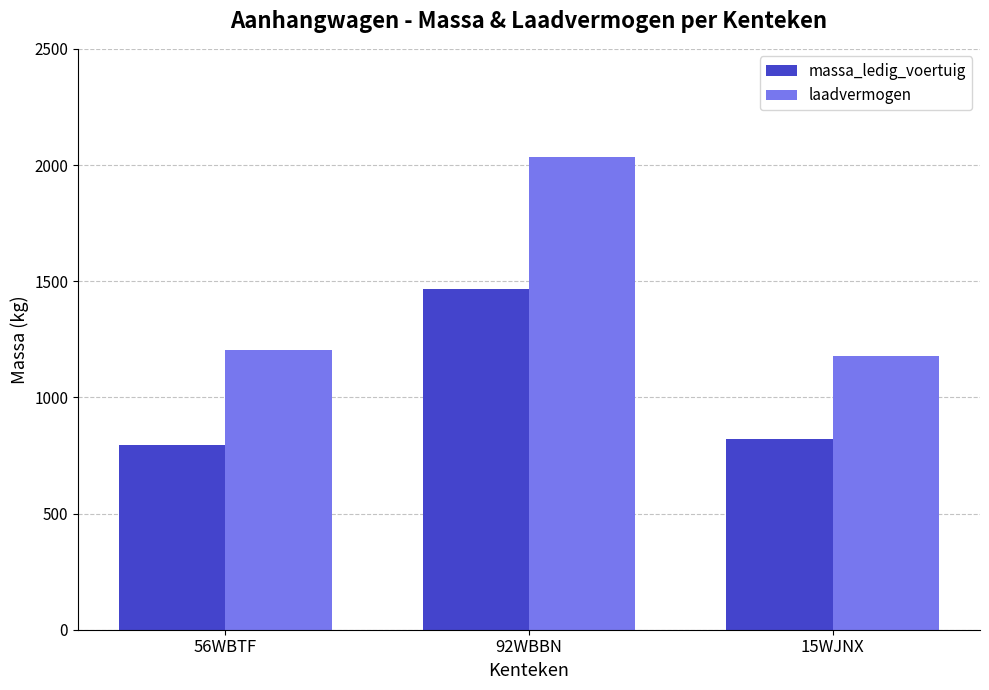

What is the sum of the laadvermogen values at 92WBBN and 56WBTF?

3240